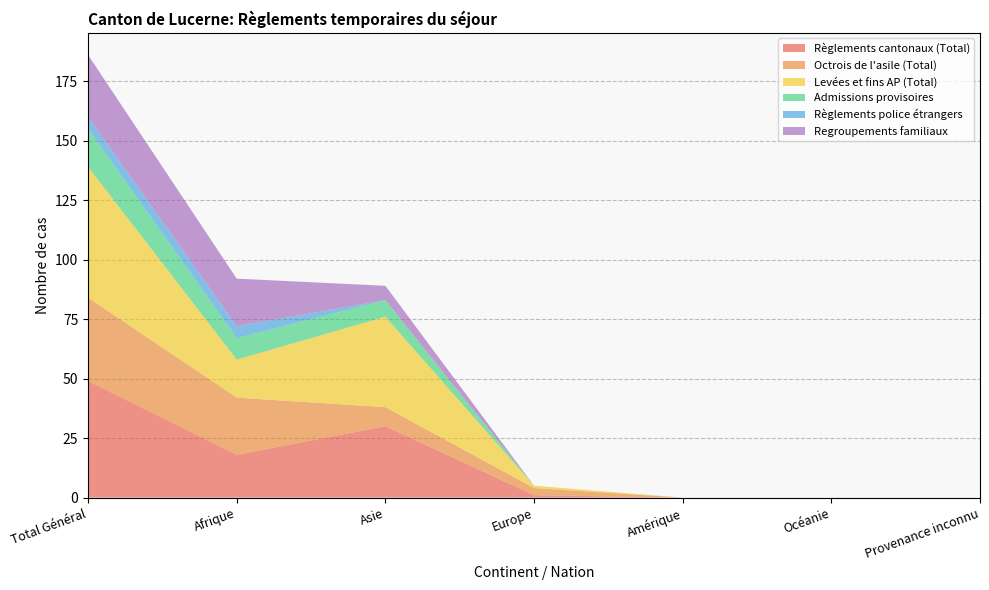

Reading right to left, transcribe all the data shown in this chart.

Règlements cantonaux (Total): Provenance inconnu=0	Océanie=0	Amérique=0	Europe=1	Asie=30	Afrique=18	Total Général=49
Octrois de l'asile (Total): Provenance inconnu=0	Océanie=0	Amérique=0	Europe=3	Asie=8	Afrique=24	Total Général=35
Levées et fins AP (Total): Provenance inconnu=0	Océanie=0	Amérique=0	Europe=1	Asie=38	Afrique=16	Total Général=55
Admissions provisoires: Provenance inconnu=0	Océanie=0	Amérique=0	Europe=0	Asie=7	Afrique=9	Total Général=16
Règlements police étrangers: Provenance inconnu=0	Océanie=0	Amérique=0	Europe=0	Asie=0	Afrique=5	Total Général=5
Regroupements familiaux: Provenance inconnu=0	Océanie=0	Amérique=0	Europe=0	Asie=6	Afrique=20	Total Général=26